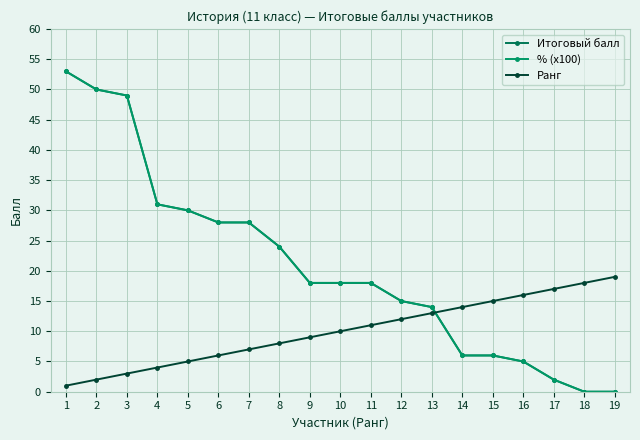

Does the chart have visible grid lines?

Yes